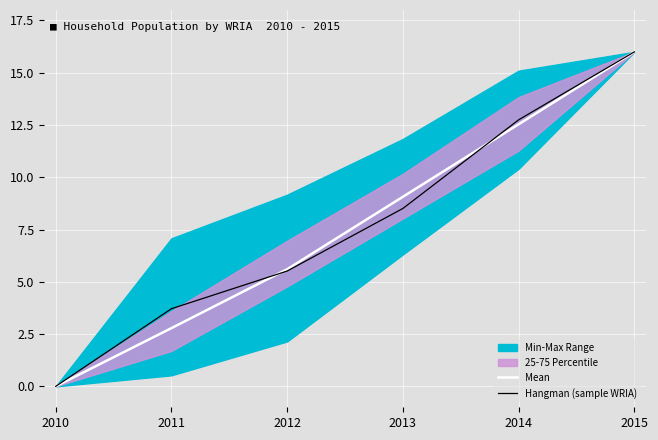

The Mean series shows 2.8 at 2011. True or false?

True